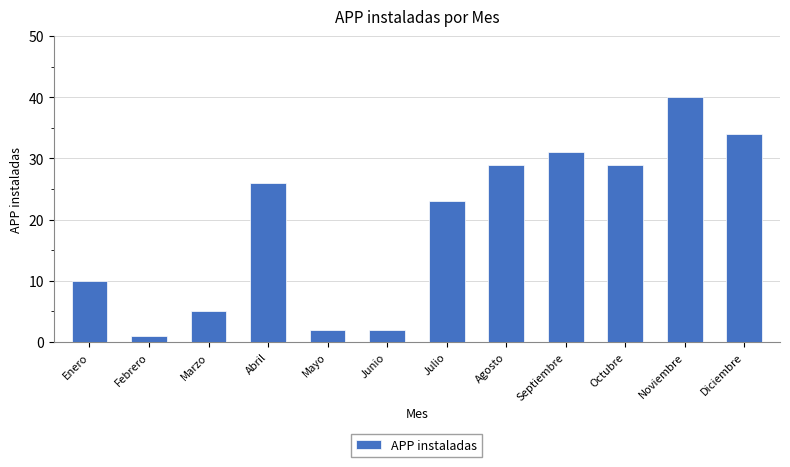

What is the difference between the maximum and minimum values?

39